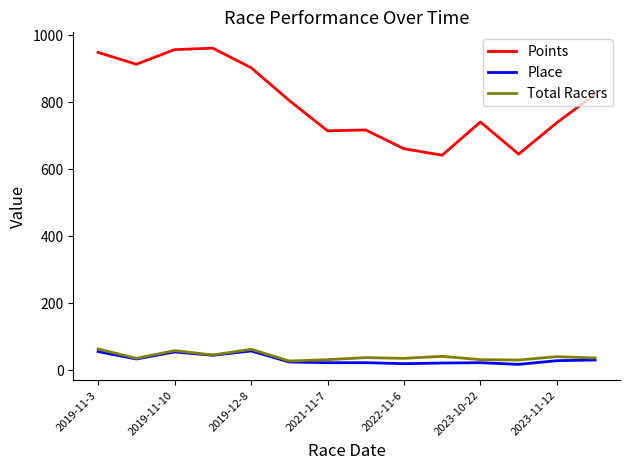

Which series has the widest spread of values?

Points